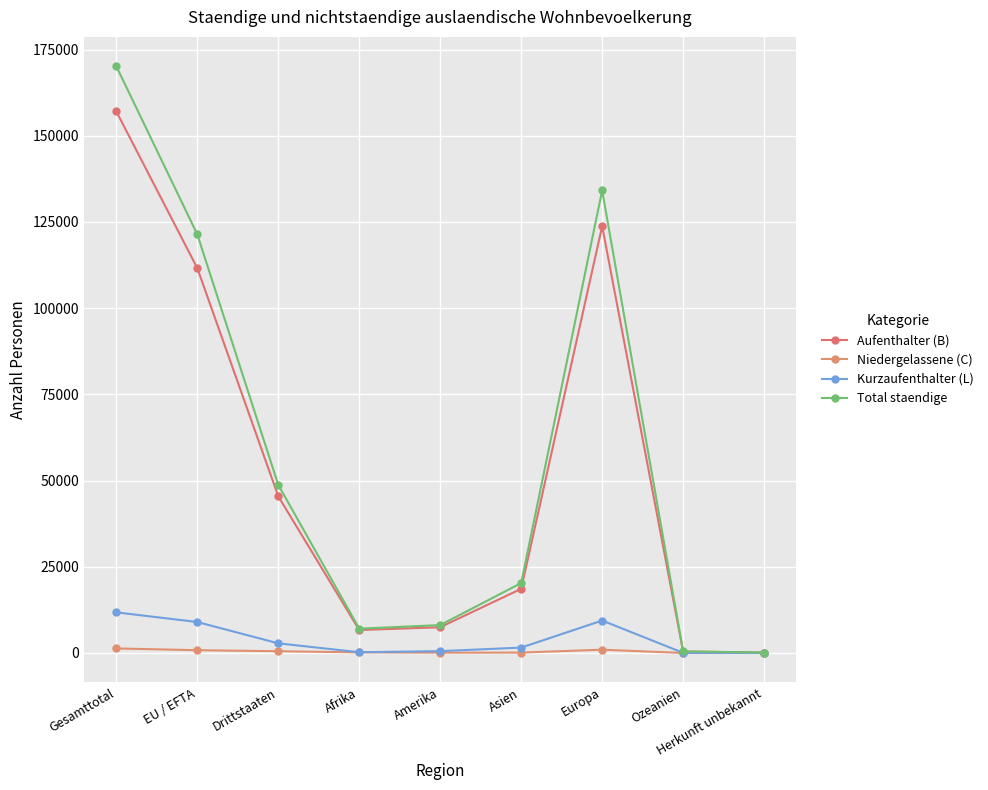

How many data points does each series have?

9